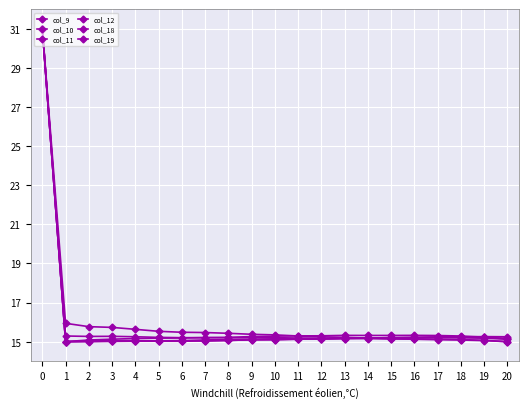

What is the spread (max minus min) of values at 15?

0.2